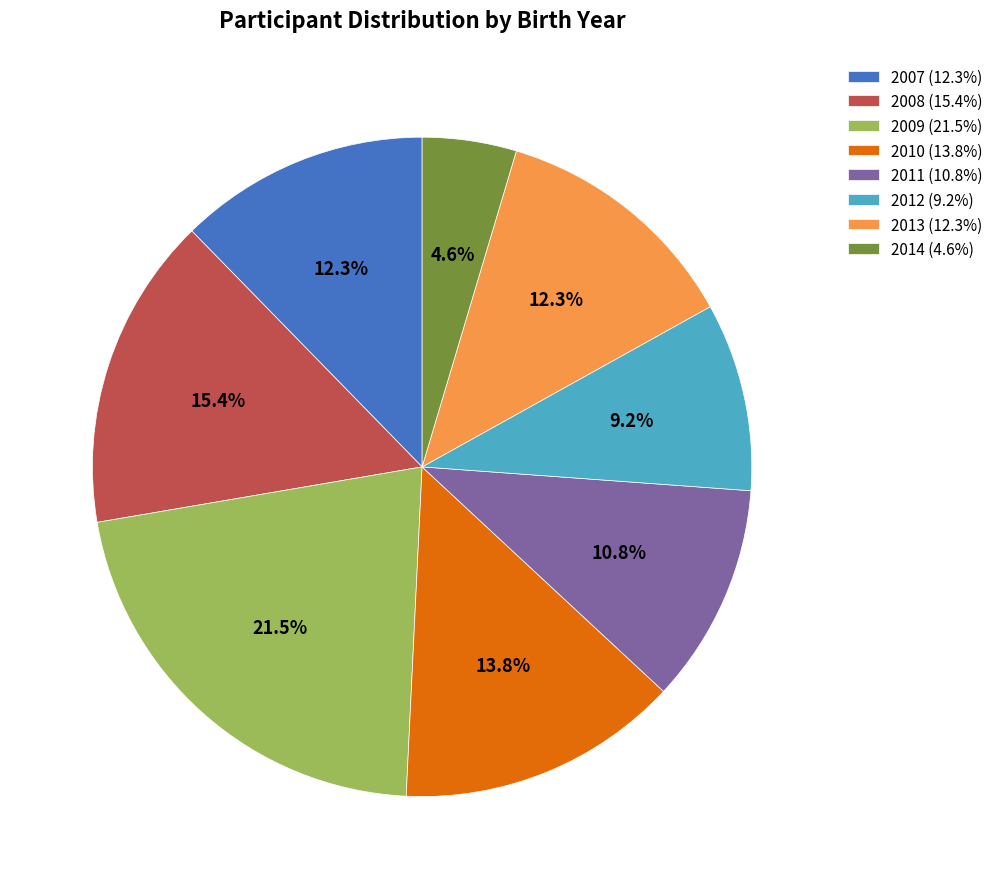

How many slices are in this pie chart?

8